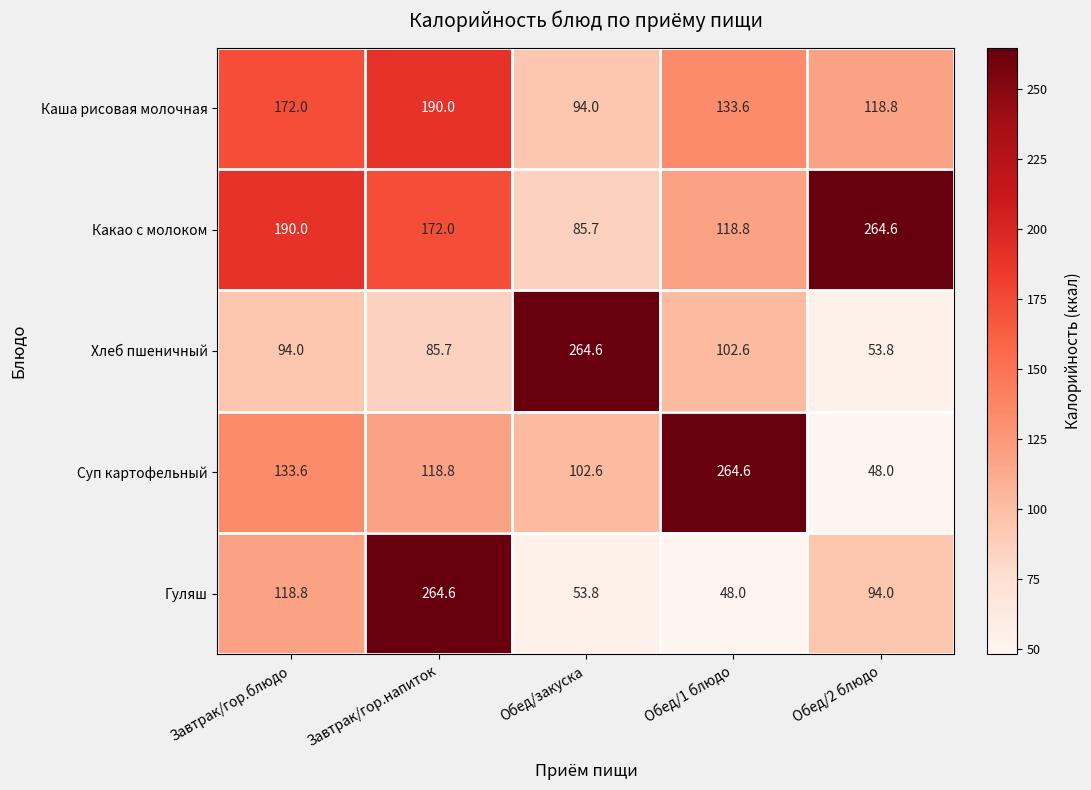

Which series changed the most between Обед/1 блюдо and Обед/2 блюдо?

Суп картофельный